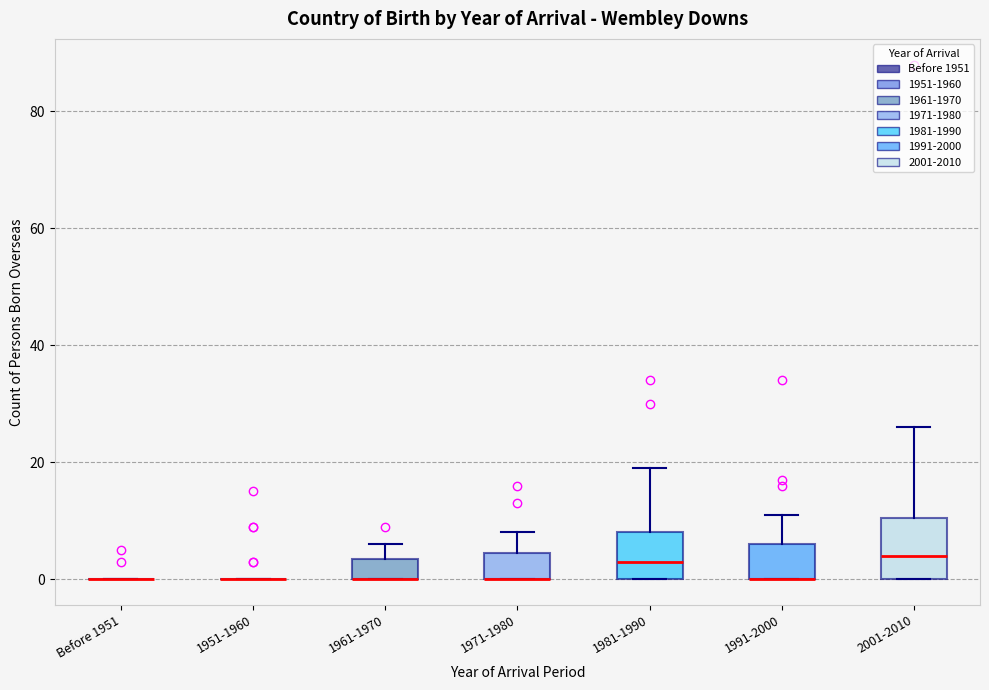

Comparing the boxes themselves (not the whiskers), which one is the tallest?

2001-2010